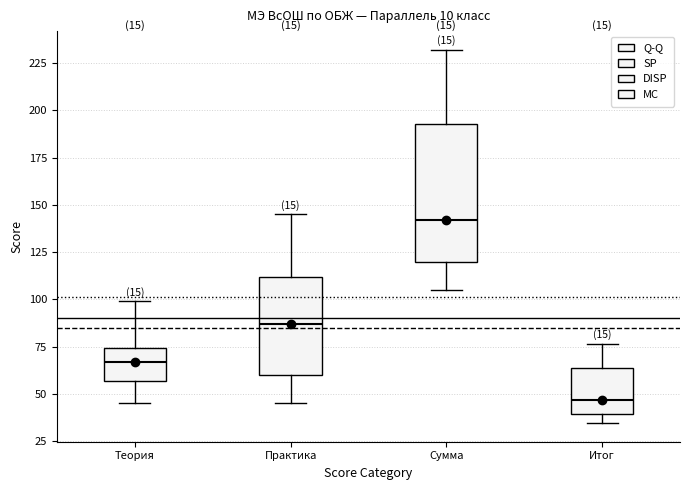

Reading left to right, transcribe this box plot: for each box, give where its median line is, the range the box spans, and where its two whiskers end, as read against the y-axis. The values are not printed on the chart, so give them approximately, as read against the axis.

Теория: median 65, box 55 to 75, whiskers 45 to 100
Практика: median 85, box 60 to 110, whiskers 45 to 145
Сумма: median 140, box 120 to 195, whiskers 105 to 230
Итог: median 45, box 40 to 65, whiskers 35 to 75